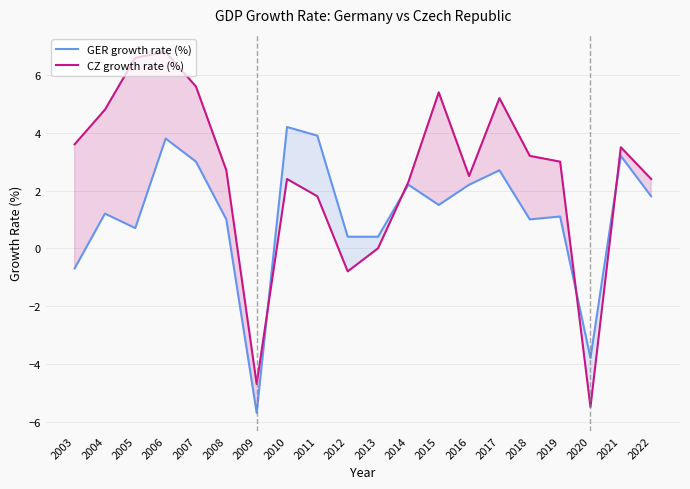

Which series ends up on top after the final intersection of GER growth rate (%) and CZ growth rate (%)?

CZ growth rate (%)